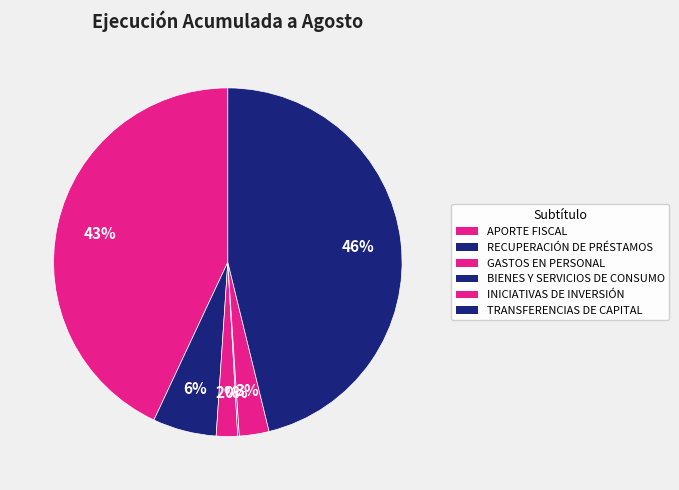

Does any single category account for the majority?

No